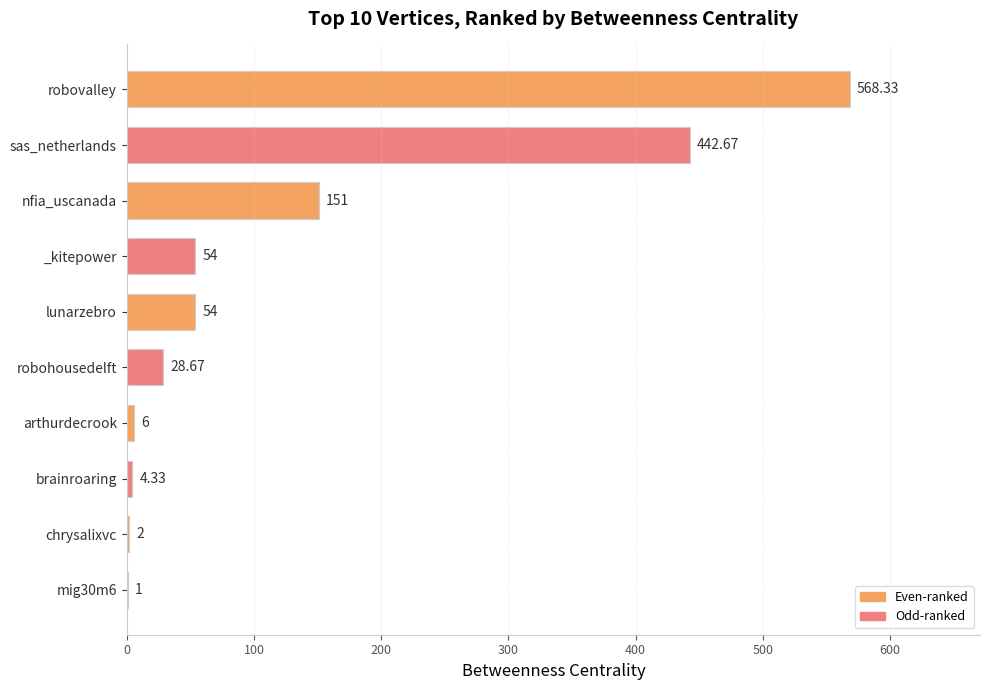

Are the bars horizontal?

Yes